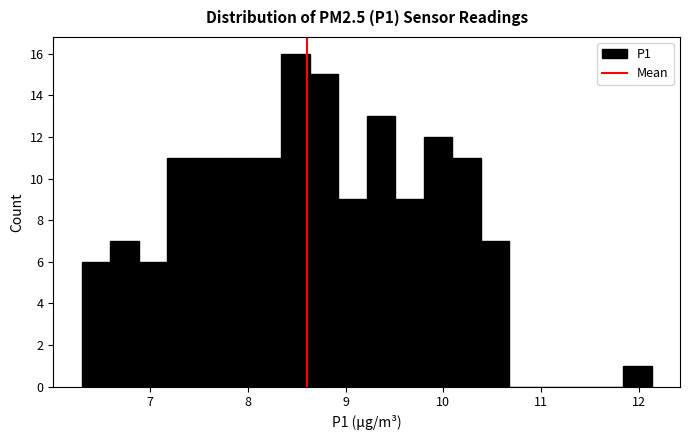

Around what value on the x-axis is the tallest bar? Give the approximate position of its centre, as read against the axis.

8.5